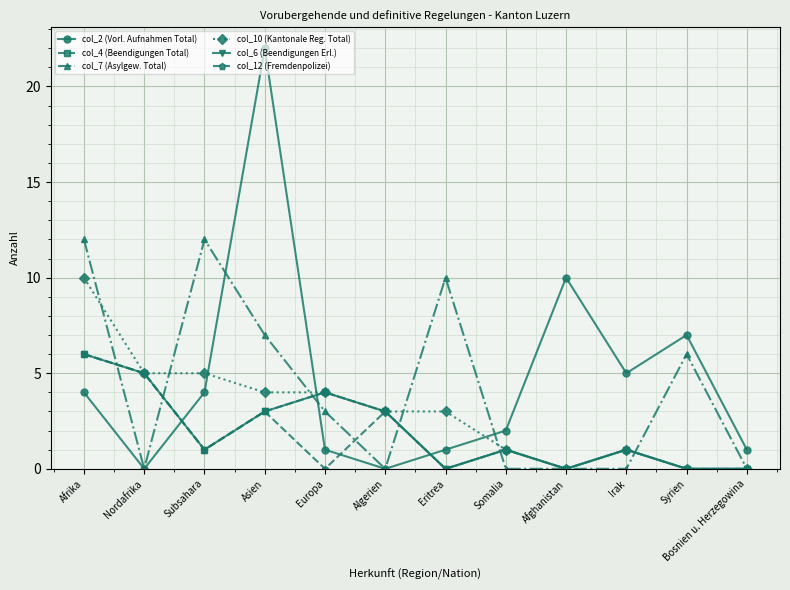

True or false: col_12 (Fremdenpolizei) has more than 1 points higher than both neighbors.

True